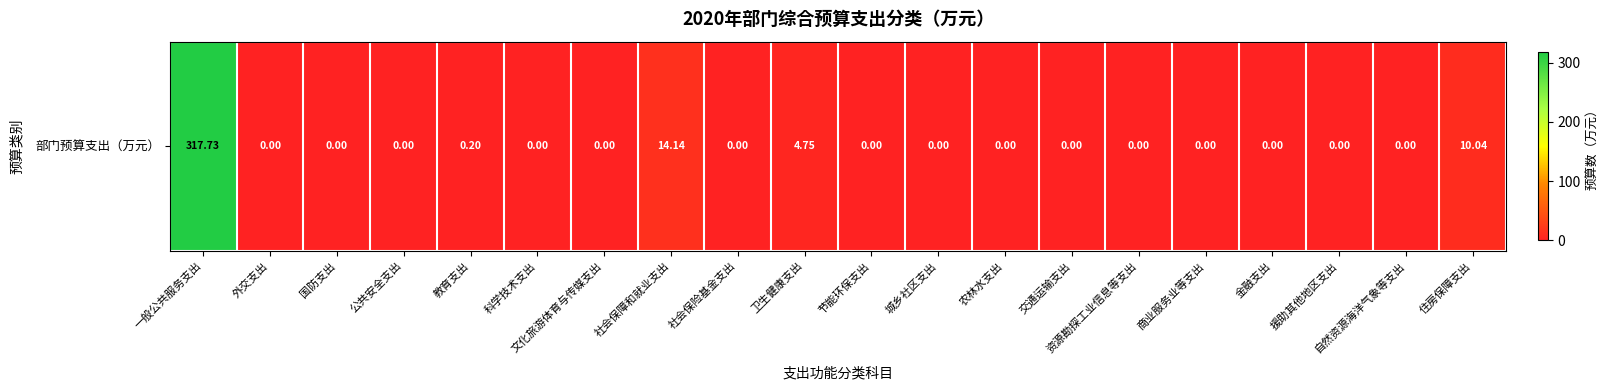

True or false: the data shows 0.0 at 科学技术支出.

True